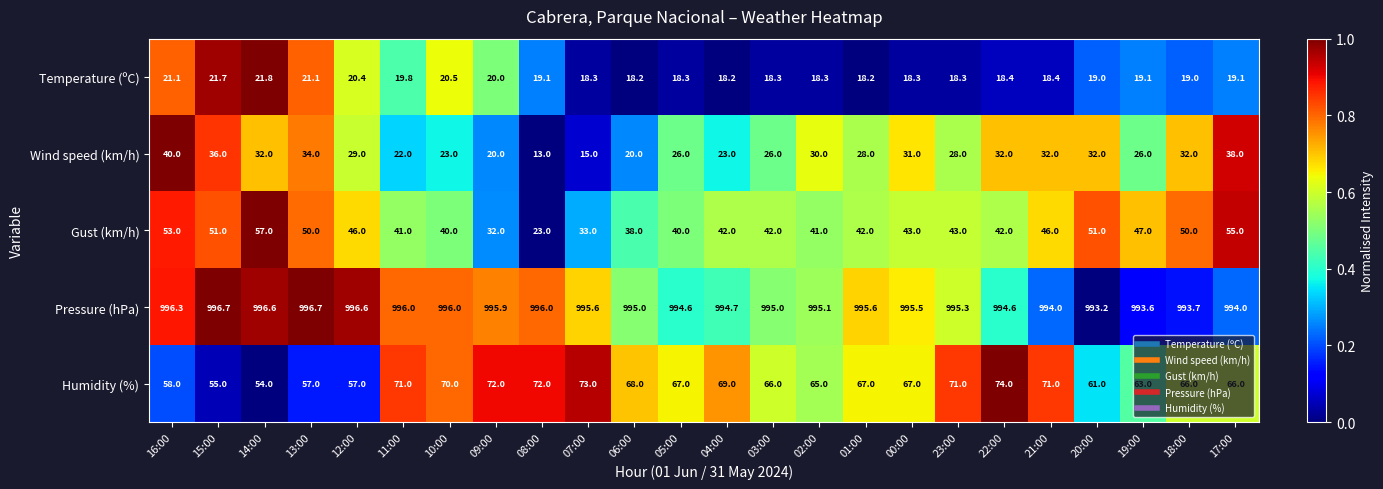

How many distinct data groups are displayed?

5